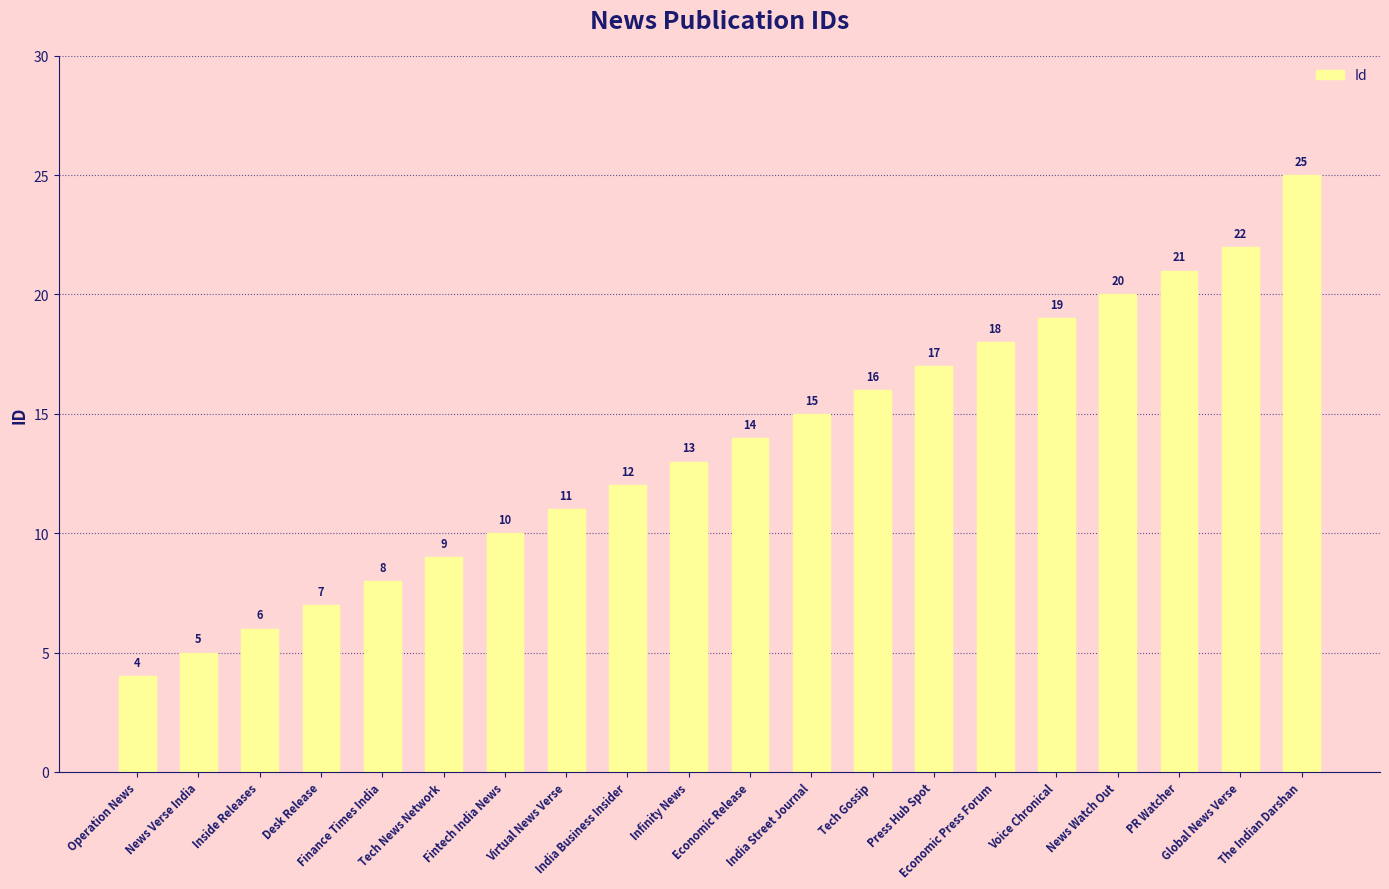

Rank the categories by value from lowest to highest.

Operation News, News Verse India, Inside Releases, Desk Release, Finance Times India, Tech News Network, Fintech India News, Virtual News Verse, India Business Insider, Infinity News, Economic Release, India Street Journal, Tech Gossip, Press Hub Spot, Economic Press Forum, Voice Chronical, News Watch Out, PR Watcher, Global News Verse, The Indian Darshan